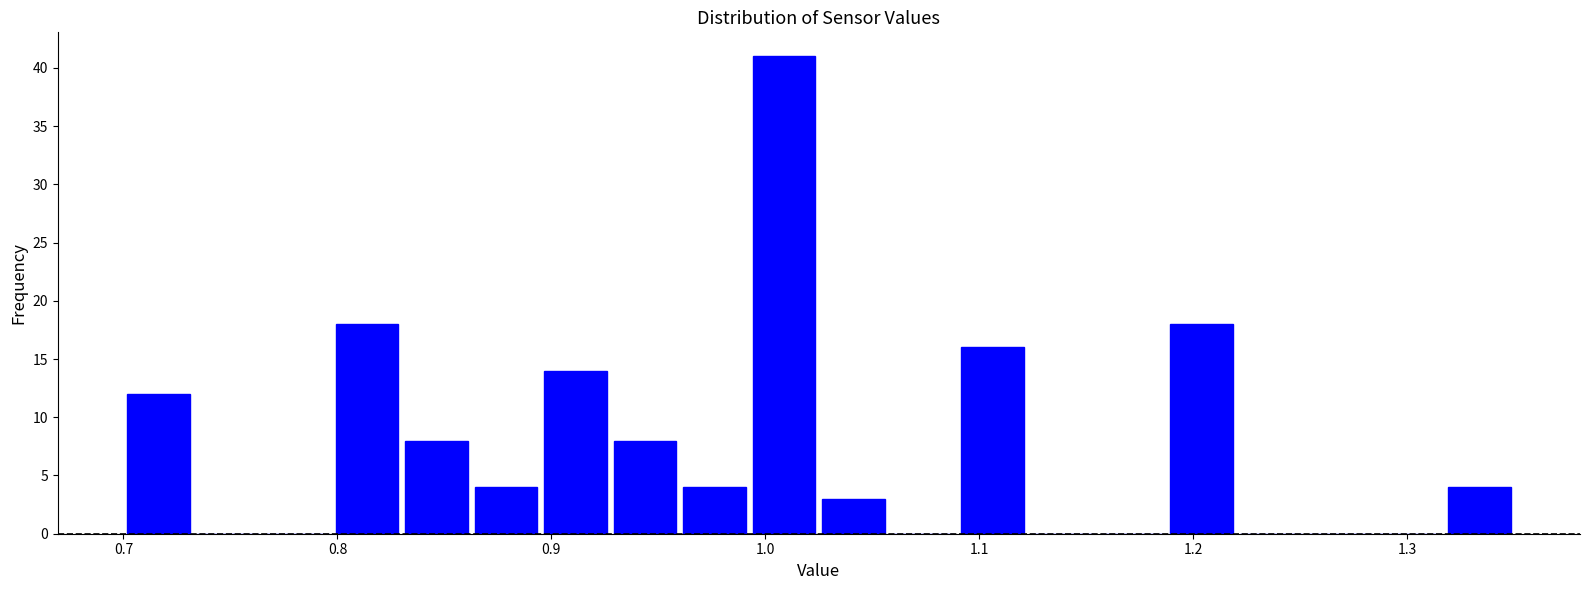

Around what value on the x-axis is the tallest bar? Give the approximate position of its centre, as read against the axis.

1.01